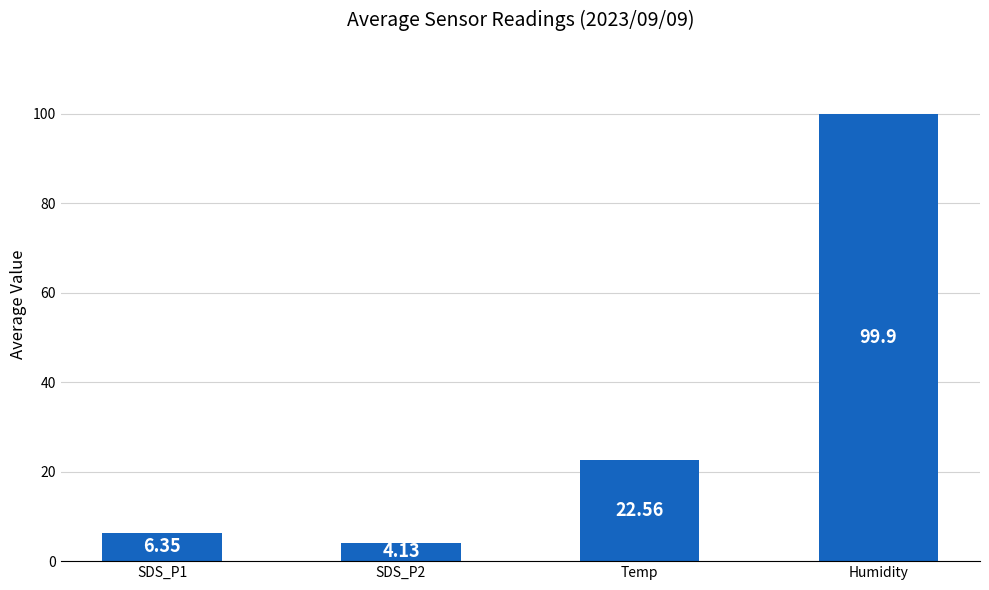

What is the sum of the values at Temp and SDS_P1?

28.9